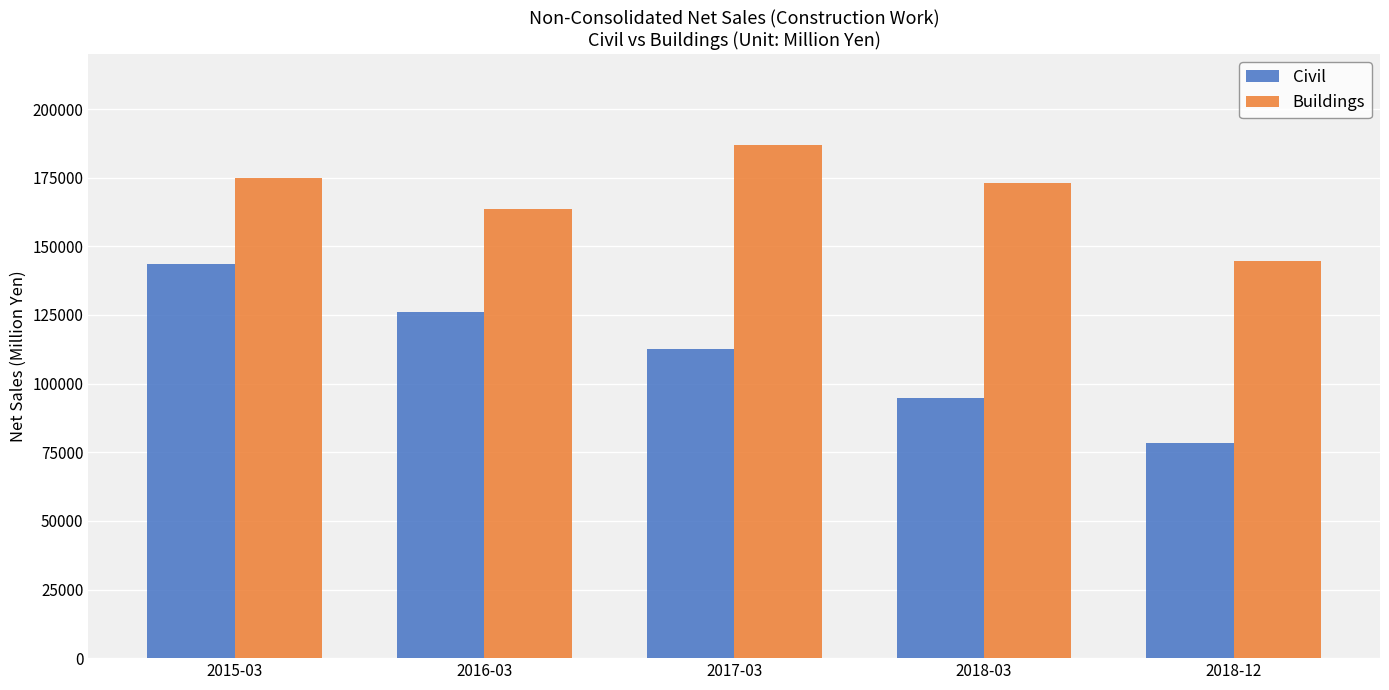

Reading right to left, transcribe all the data shown in this chart.

Civil: 78247	94729	112466	126135	143552
Buildings: 144554	172943	186826	163472	174736